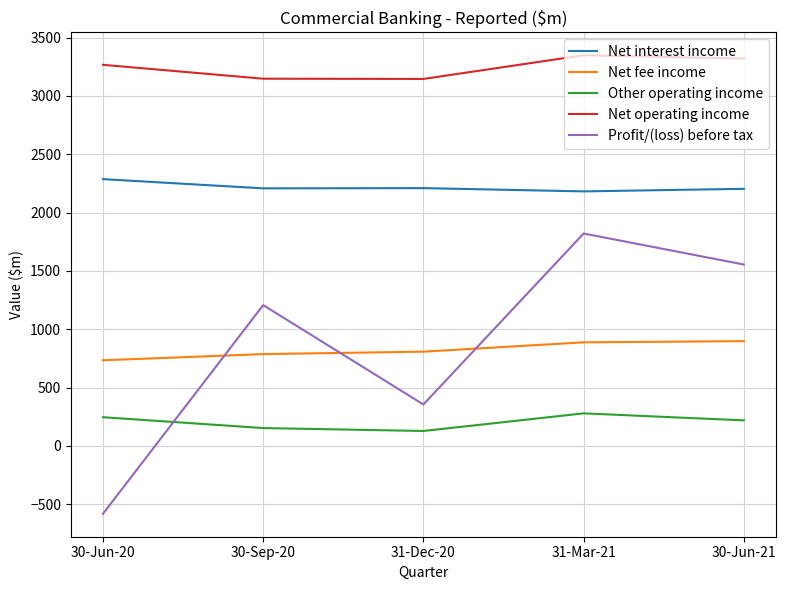

Which series has the largest total across all categories?

Net operating income